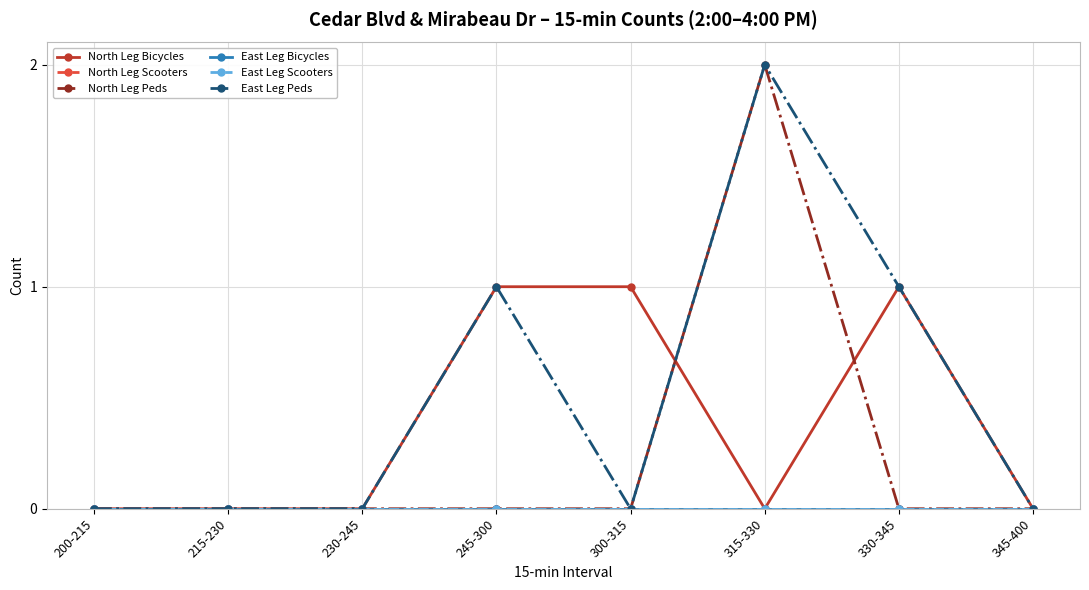

Reading left to right, what are all the values shown in this chart?

North Leg Bicycles: 0	0	0	1	1	0	1	0
North Leg Scooters: 0	0	0	0	0	0	0	0
North Leg Peds: 0	0	0	0	0	2	0	0
East Leg Bicycles: 0	0	0	0	0	0	0	0
East Leg Scooters: 0	0	0	0	0	0	0	0
East Leg Peds: 0	0	0	1	0	2	1	0